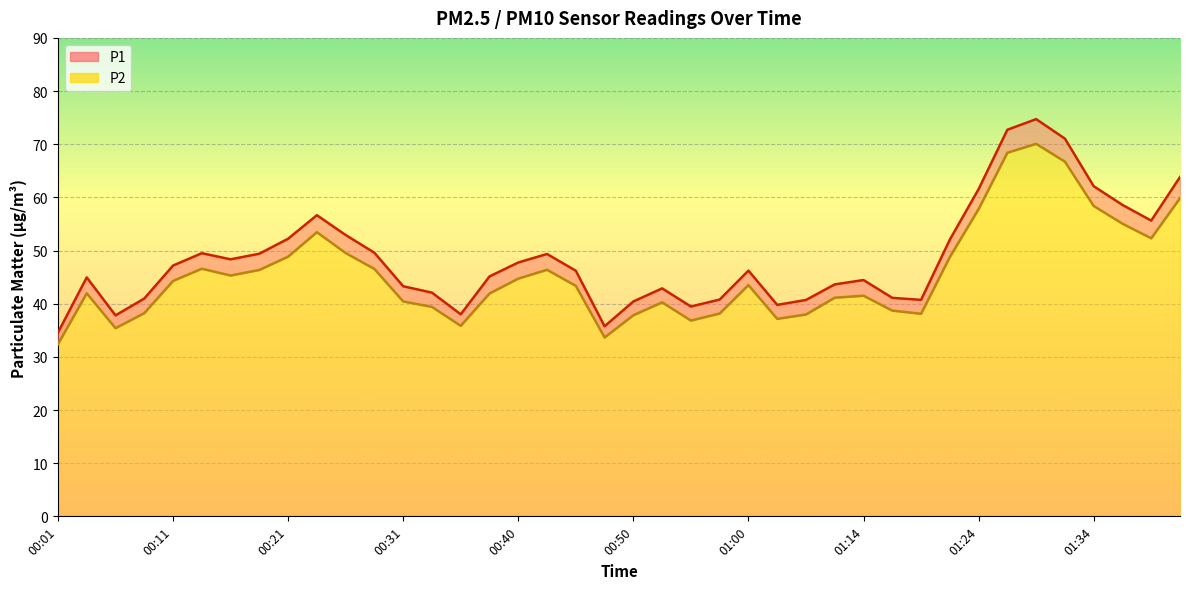

How many values in the P2 series exceed 43?

21